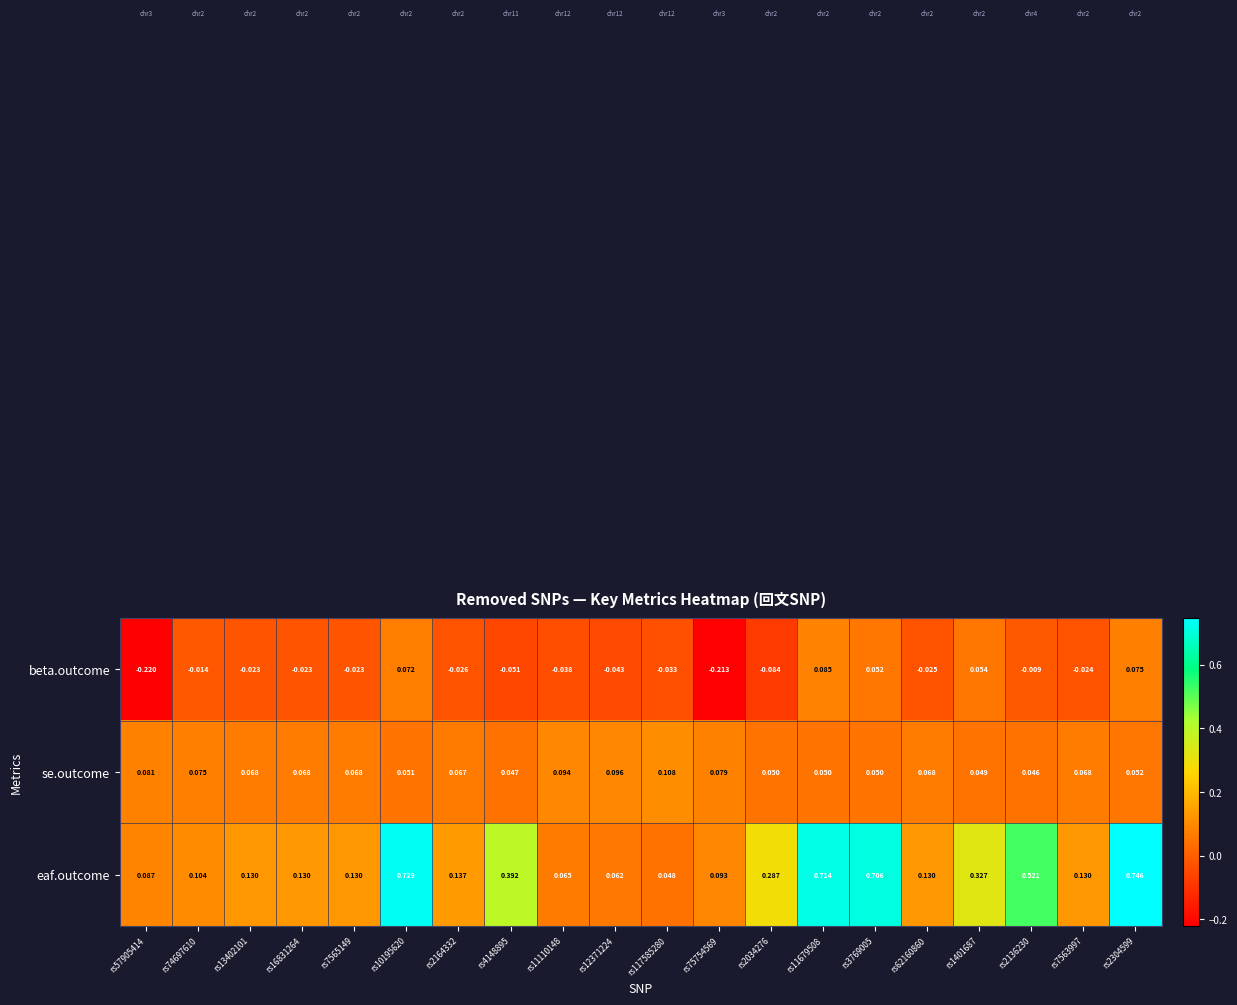

Which series has the largest total across all categories?

eaf.outcome